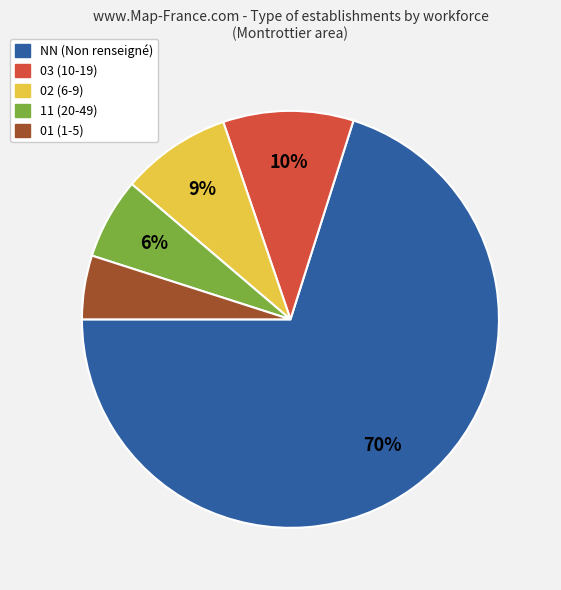

To the nearest percent, what percentage of the pie is 11 (20-49)?

6%